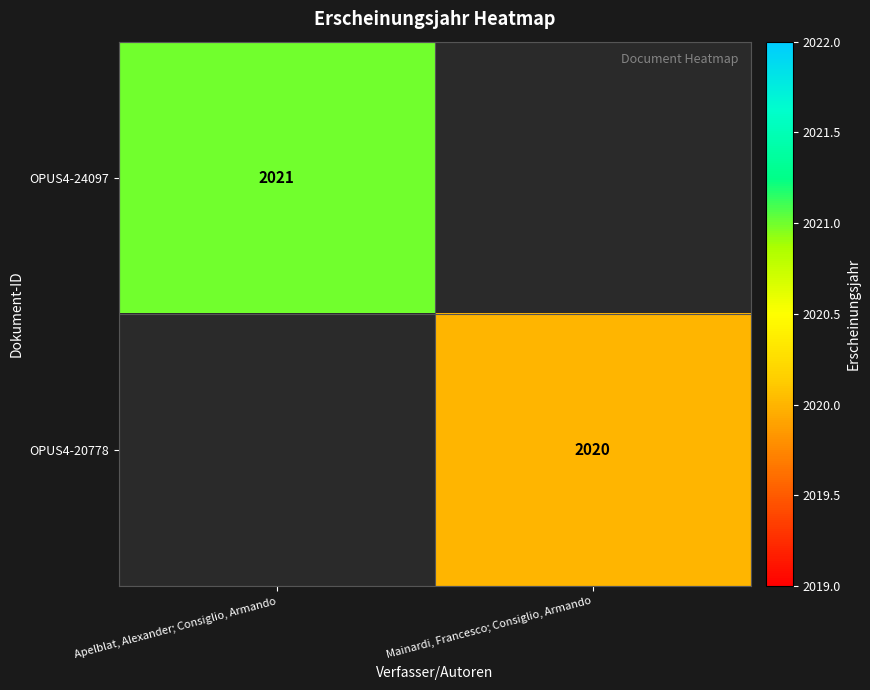

The OPUS4-24097 series shows 972.1 at Apelblat, Alexander; Consiglio, Armando. True or false?

False